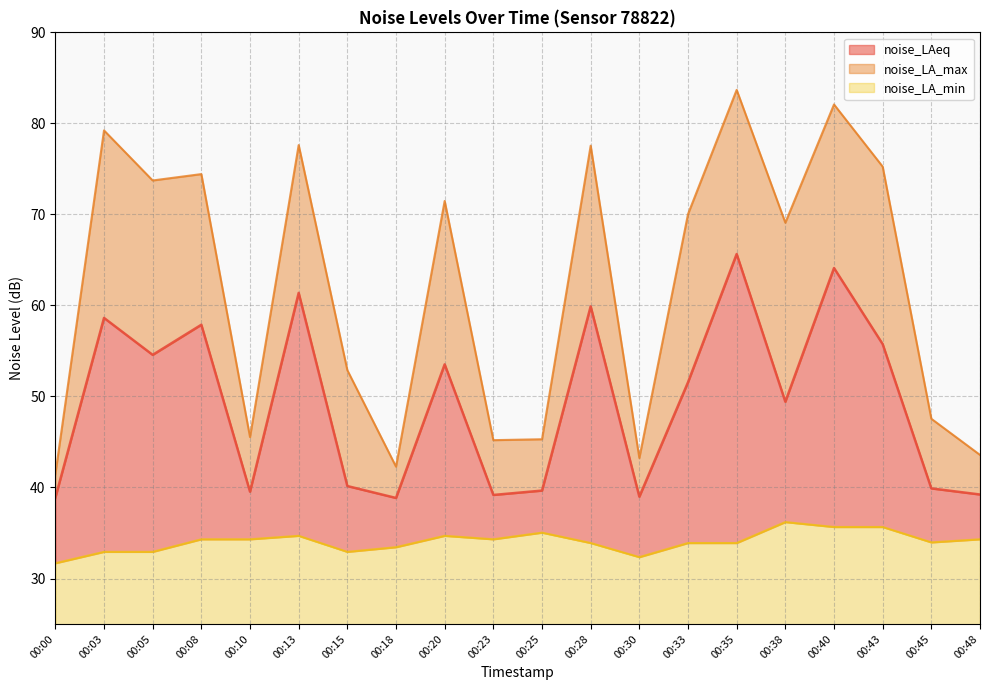

Reading left to right, transcribe all the data shown in this chart.

noise_LAeq: 38.9	58.6	54.6	57.9	39.5	61.4	40.2	38.9	53.5	39.2	39.7	59.9	39.0	51.6	65.7	49.4	64.1	55.8	39.9	39.2
noise_LA_max: 41.5	79.2	73.7	74.4	45.5	77.6	52.9	42.3	71.5	45.2	45.3	77.5	43.2	70.0	83.7	69.1	82.1	75.2	47.5	43.6
noise_LA_min: 31.7	32.9	32.9	34.3	34.3	34.7	32.9	33.4	34.7	34.3	35.0	33.9	32.4	33.9	33.9	36.2	35.7	35.7	34.0	34.3